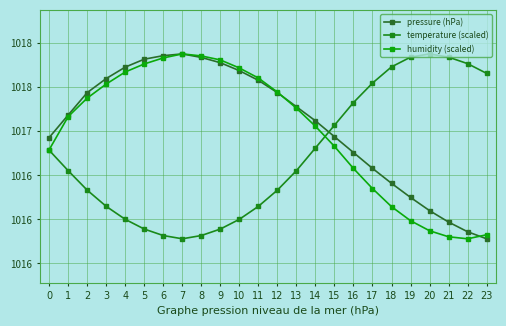

How many interior local valleys does the humidity (scaled) series have?

1